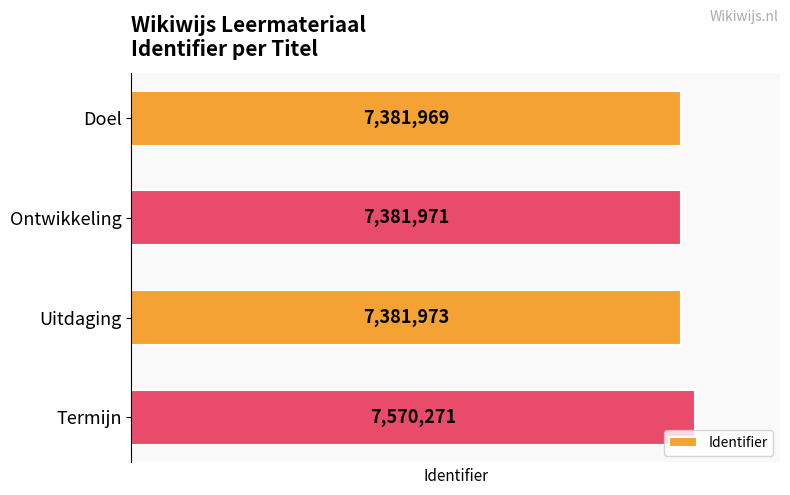

What is the greatest value displayed?

7570271